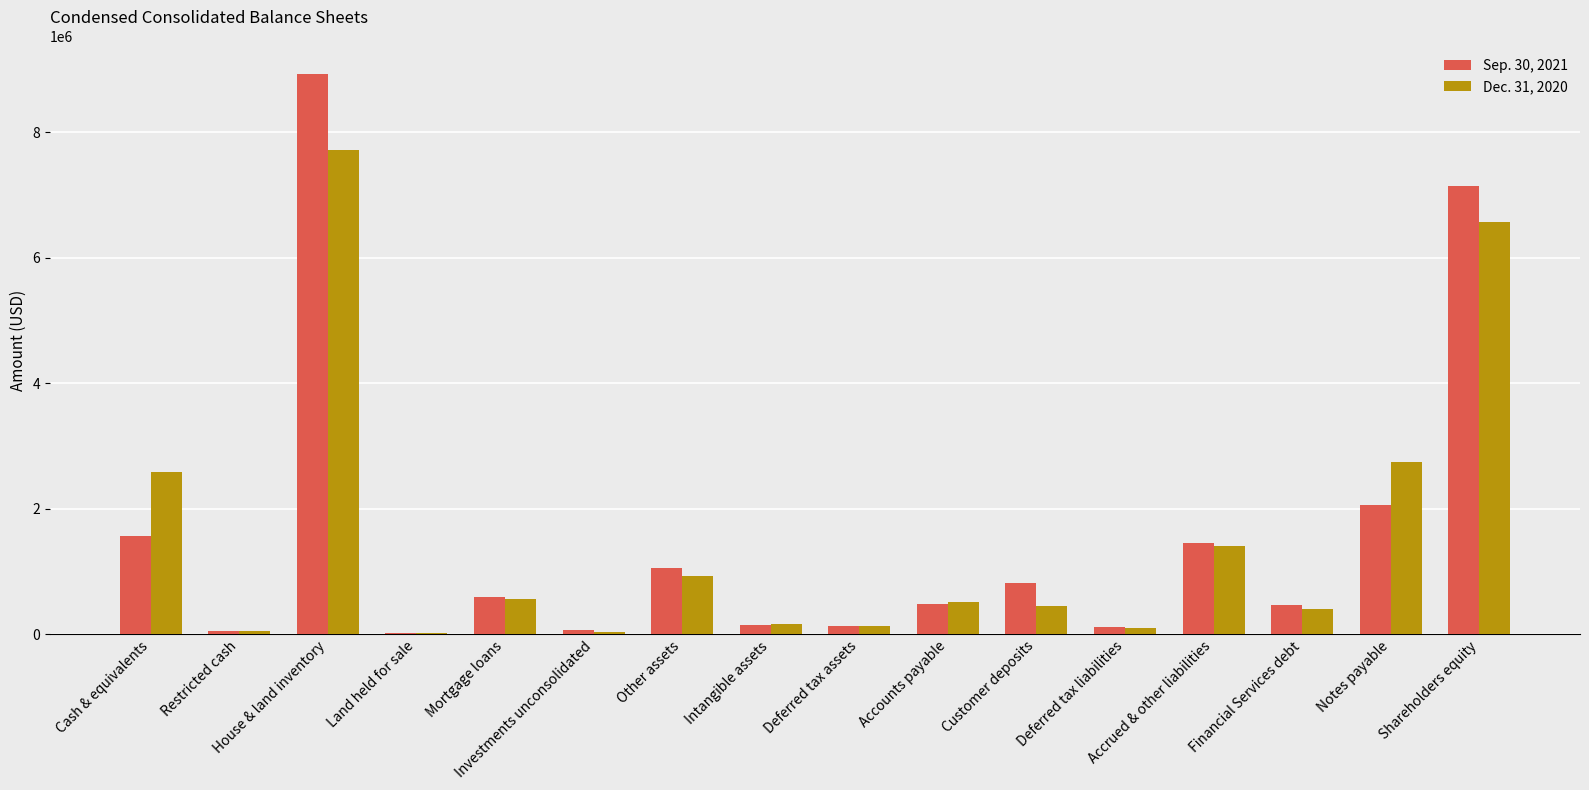

What is the difference between the Sep. 30, 2021 values at Mortgage loans and Other assets?

452463